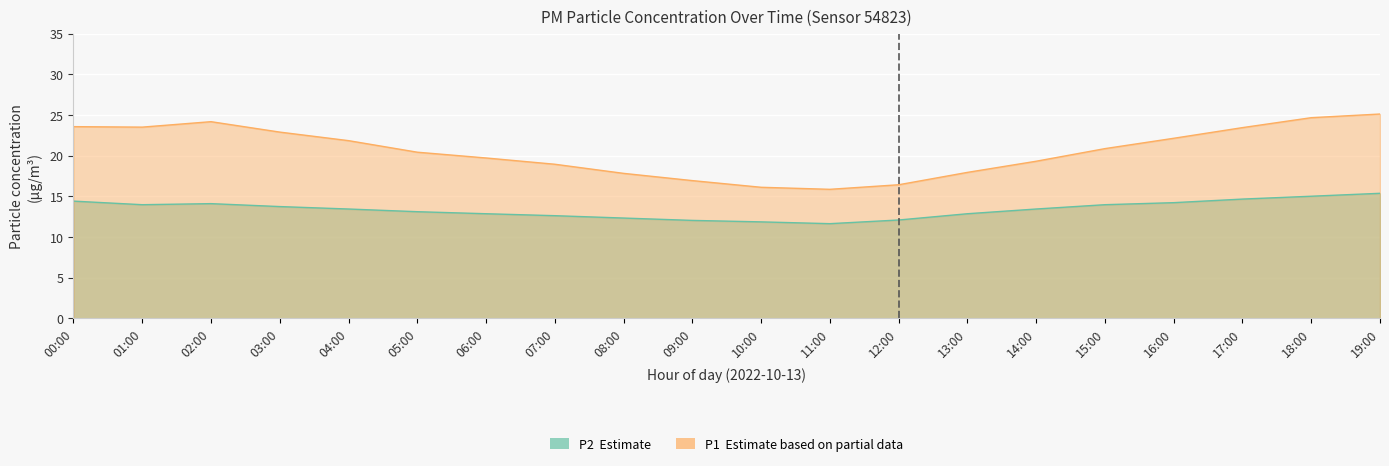

Which category has the lowest value in the P2 series?

11:00